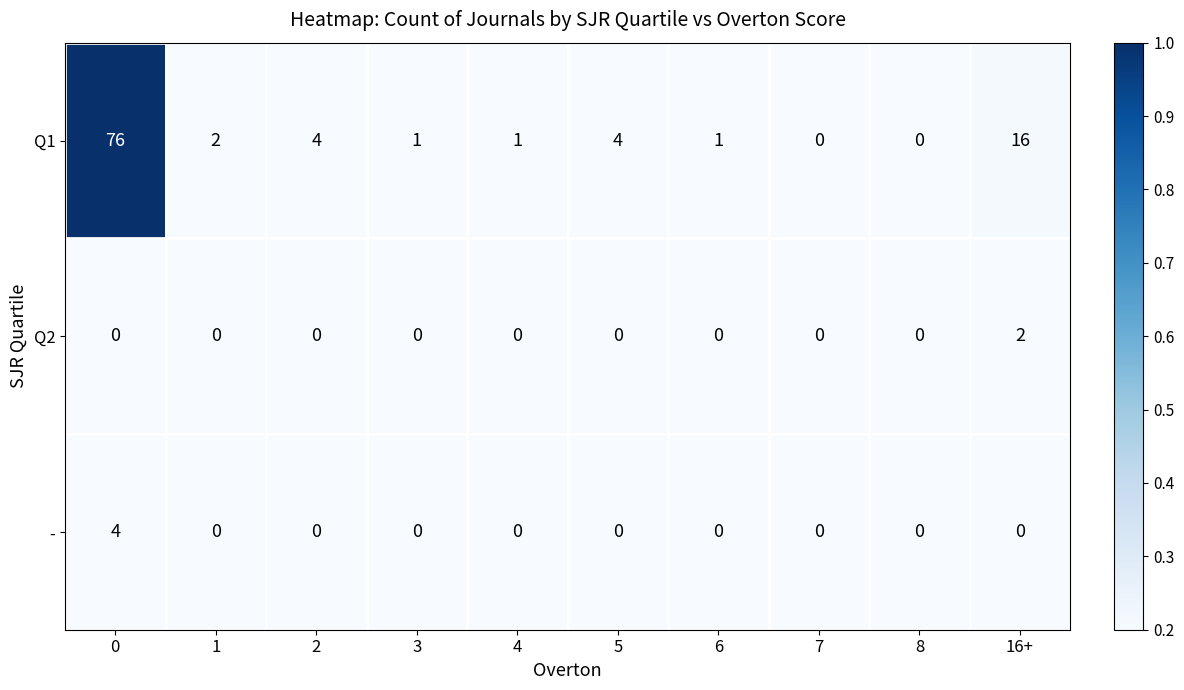

Reading right to left, extract all data points from this chart.

Q1: 16	0	0	1	4	1	1	4	2	76
Q2: 2	0	0	0	0	0	0	0	0	0
-: 0	0	0	0	0	0	0	0	0	4